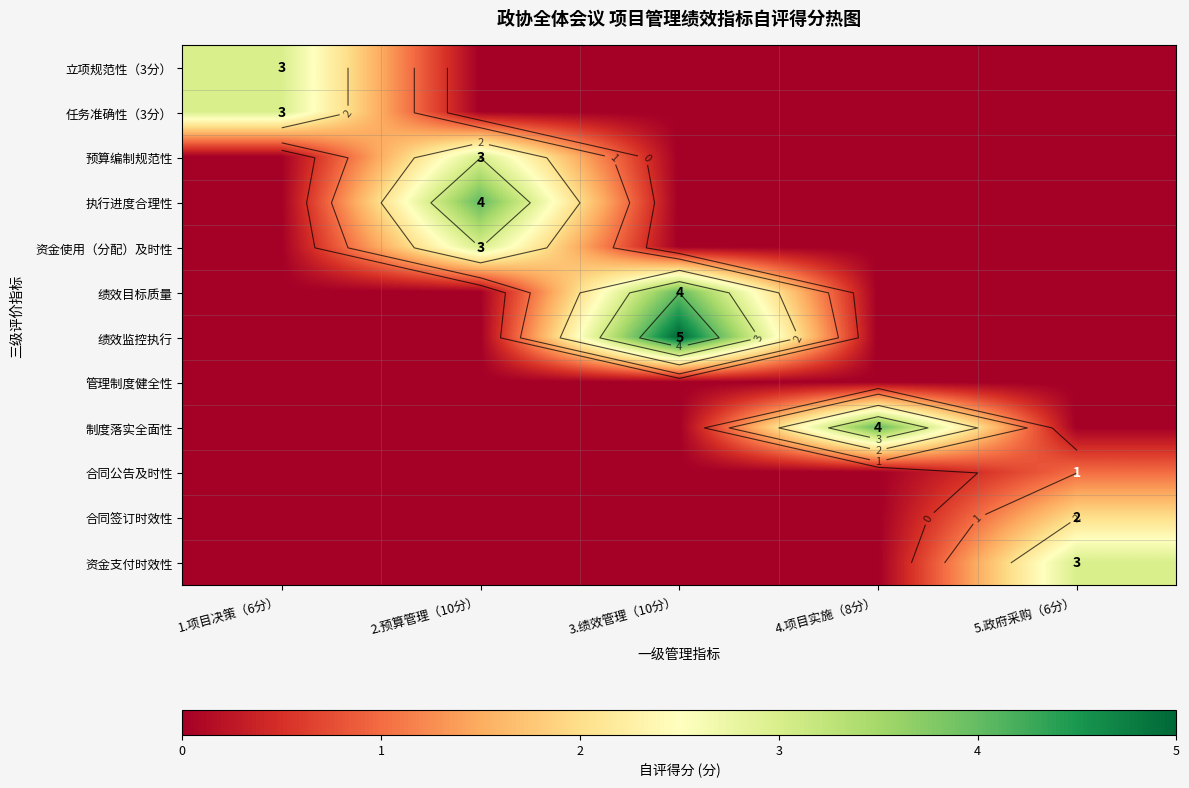

What is the average value of the 任务准确性（3分） series?

1